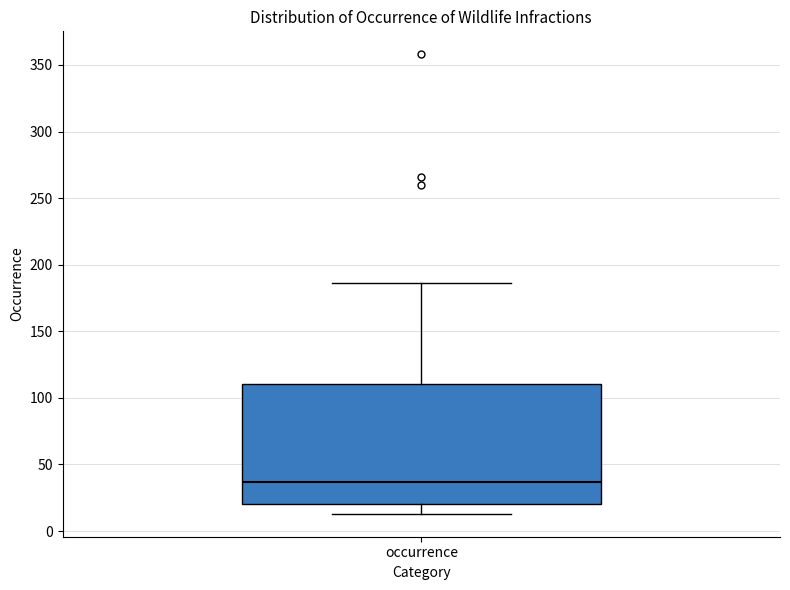

Read this box plot against the y-axis: the position of the median line, the range covered by the box, and the ends of both whiskers. The values are not printed on the chart, so give them approximately, as read against the axis.

median 35, box 20 to 110, whiskers 15 to 185